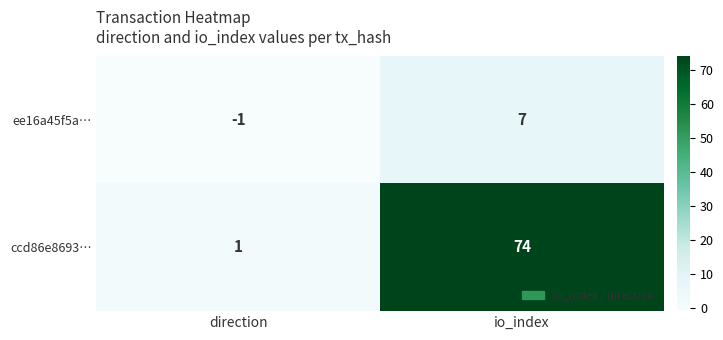

Rank the series by their average value, from highest to lowest.

ccd86e8693…, ee16a45f5a…